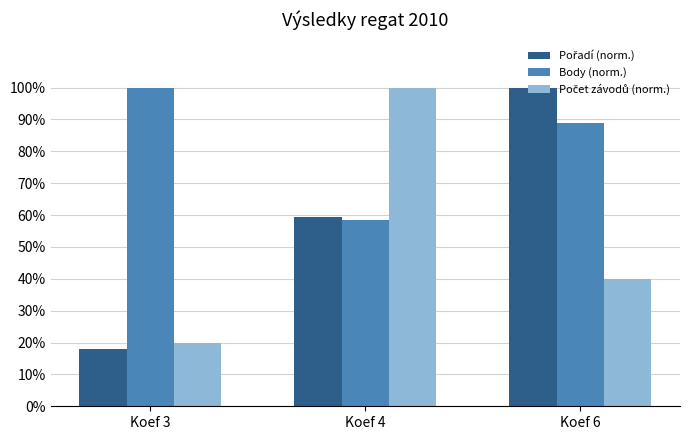

What is the sum of all Body (norm.) values?

247.2